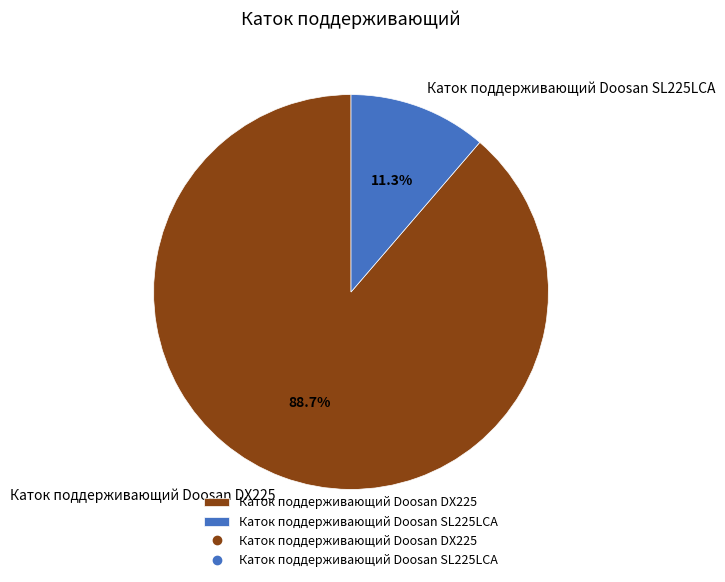

To the nearest percent, what portion does Каток поддерживающий Doosan DX225 represent?

89%